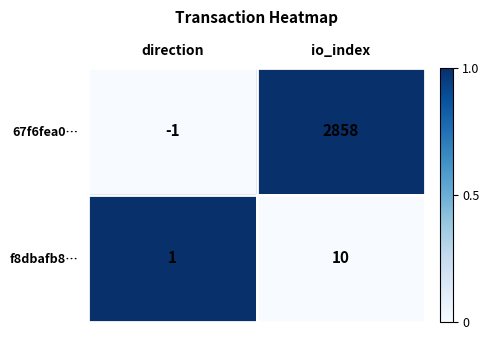

The value of 67f6fea0… at direction is -1. True or false?

True